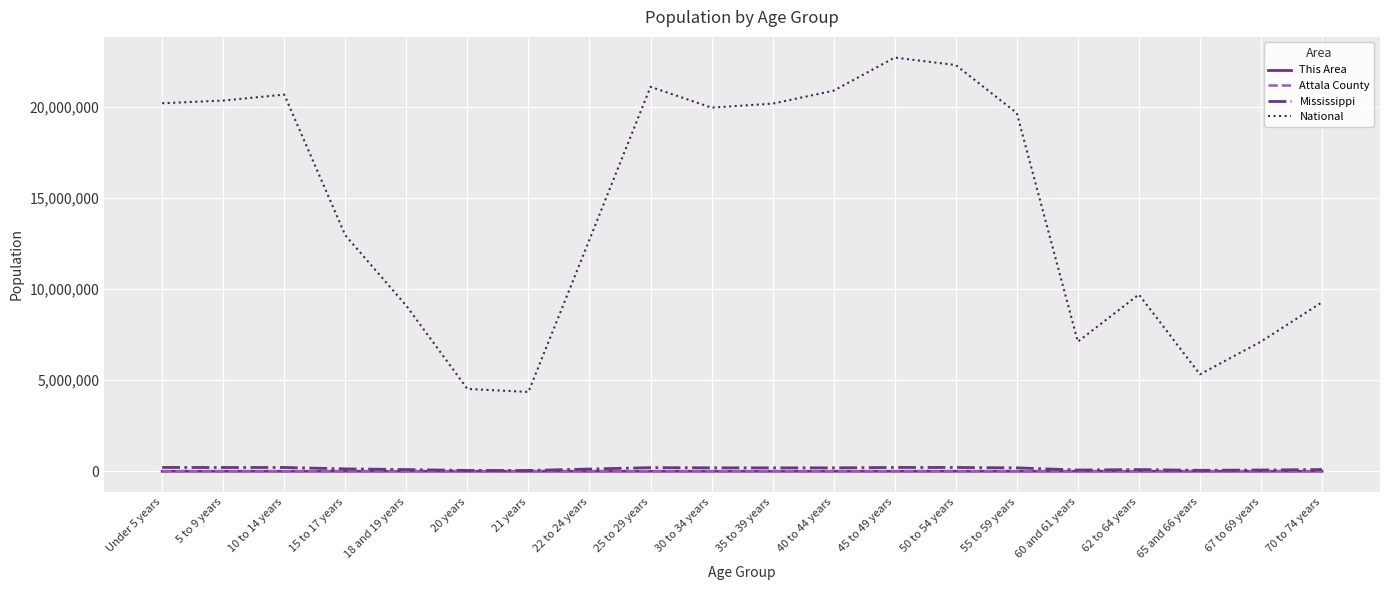

What is the difference between the Attala County values at 22 to 24 years and 5 to 9 years?

747